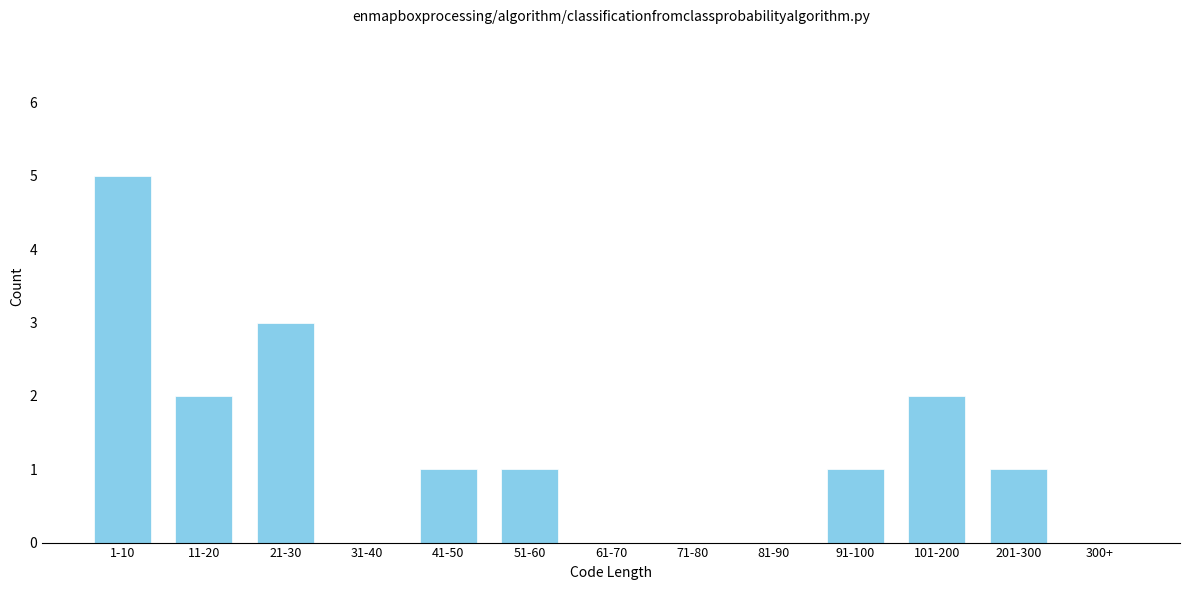

Reading left to right, extract all data points from this chart.

1-10=5	11-20=2	21-30=3	31-40=0	41-50=1	51-60=1	61-70=0	71-80=0	81-90=0	91-100=1	101-200=2	201-300=1	300+=0